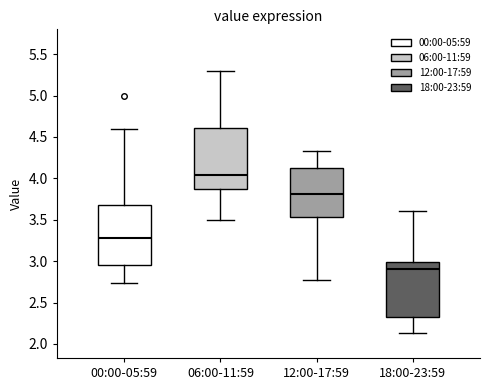

Reading left to right, transcribe this box plot: for each box, give where its median line is, the range the box spans, and where its two whiskers end, as read against the y-axis. The values are not printed on the chart, so give them approximately, as read against the axis.

00:00-05:59: median 3.30, box 2.95 to 3.70, whiskers 2.75 to 4.60
06:00-11:59: median 4.05, box 3.90 to 4.60, whiskers 3.50 to 5.30
12:00-17:59: median 3.80, box 3.55 to 4.15, whiskers 2.75 to 4.35
18:00-23:59: median 2.90, box 2.35 to 3.00, whiskers 2.15 to 3.60